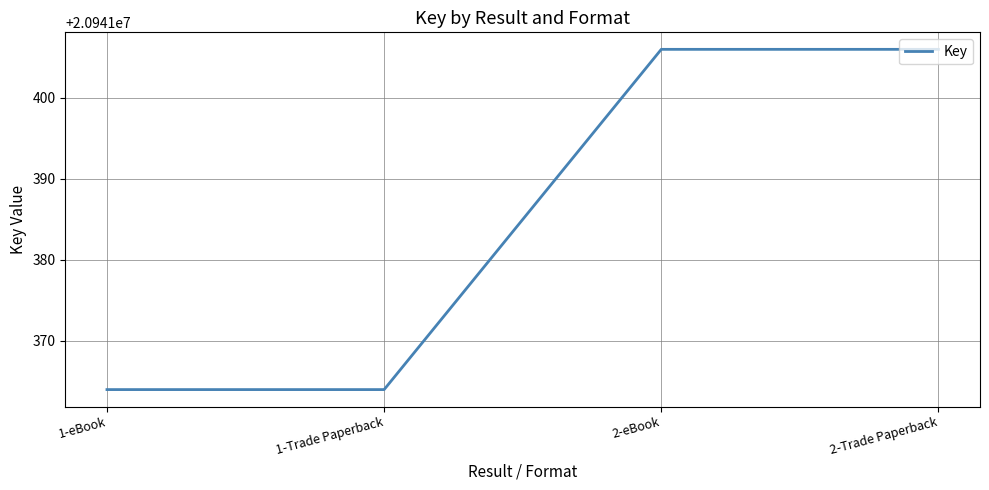

True or false: the data has more than 1 interior local peaks.

False